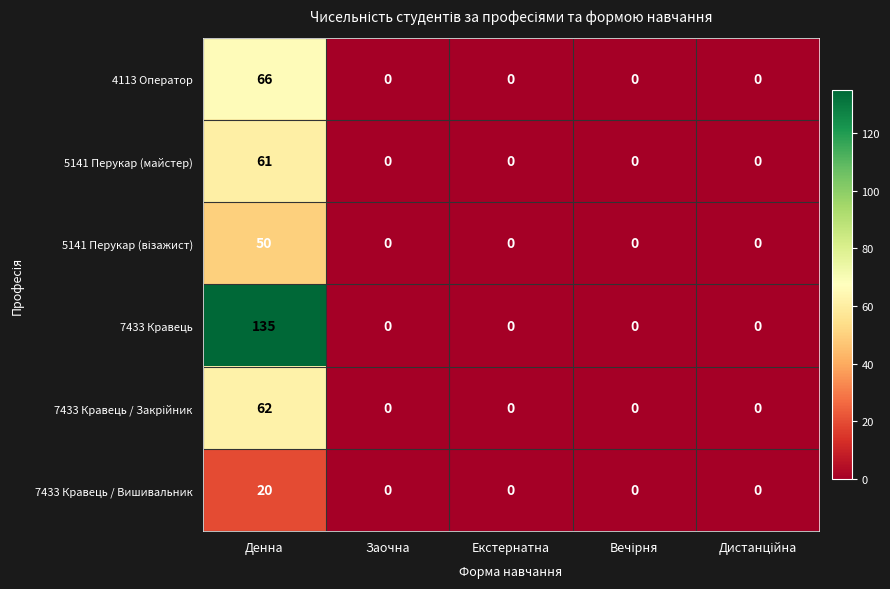

What is the difference between the highest and lowest values at Денна?

115